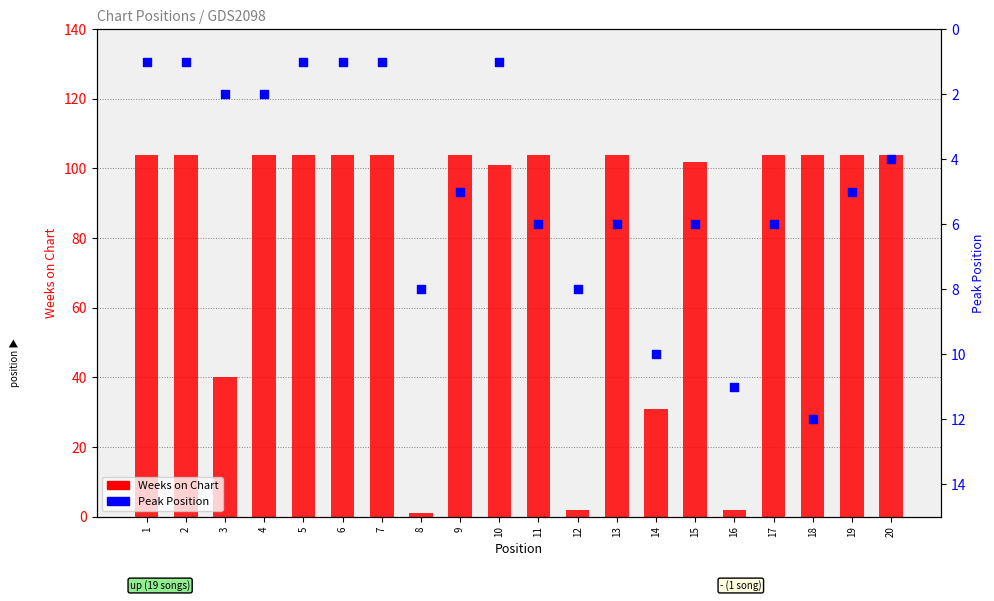

What are all the series names shown in the legend?

Weeks on Chart, Peak Position